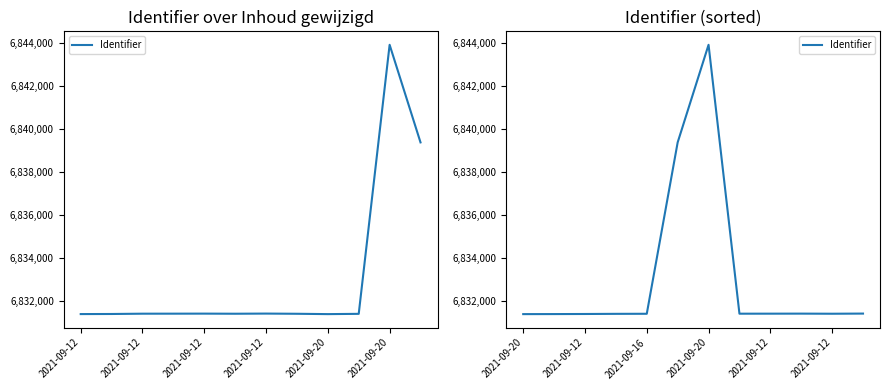

What is the difference between the maximum and minimum values?

12545